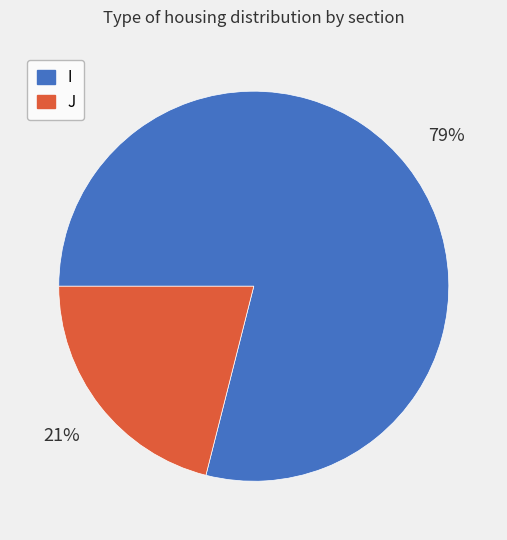

To the nearest percent, what percentage of the pie is J?

21%